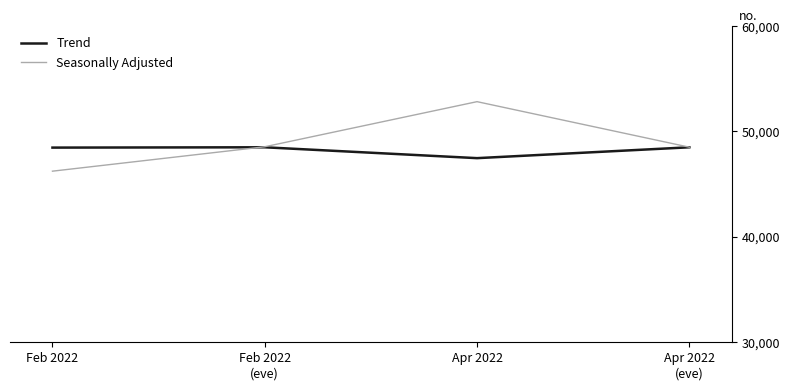

At how many categories does at least one series exceed 50464?

1